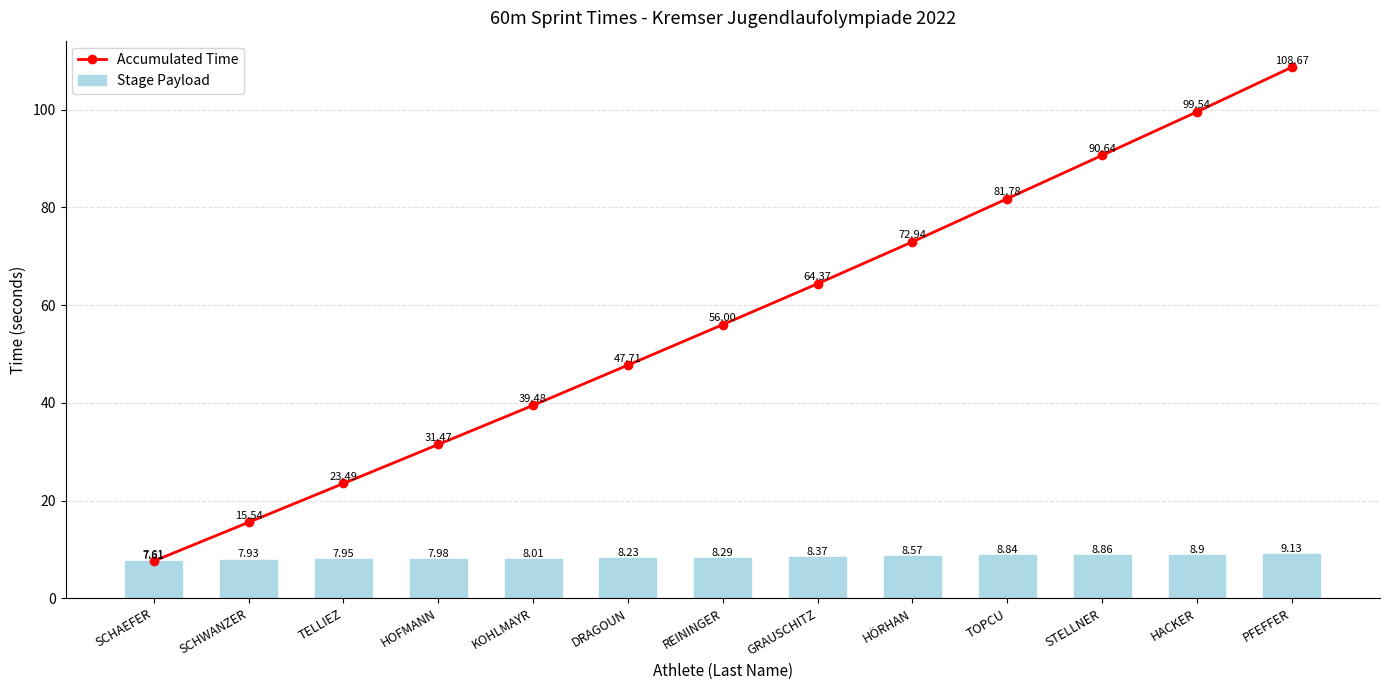

Which series has the largest range (max minus min)?

Accumulated Time